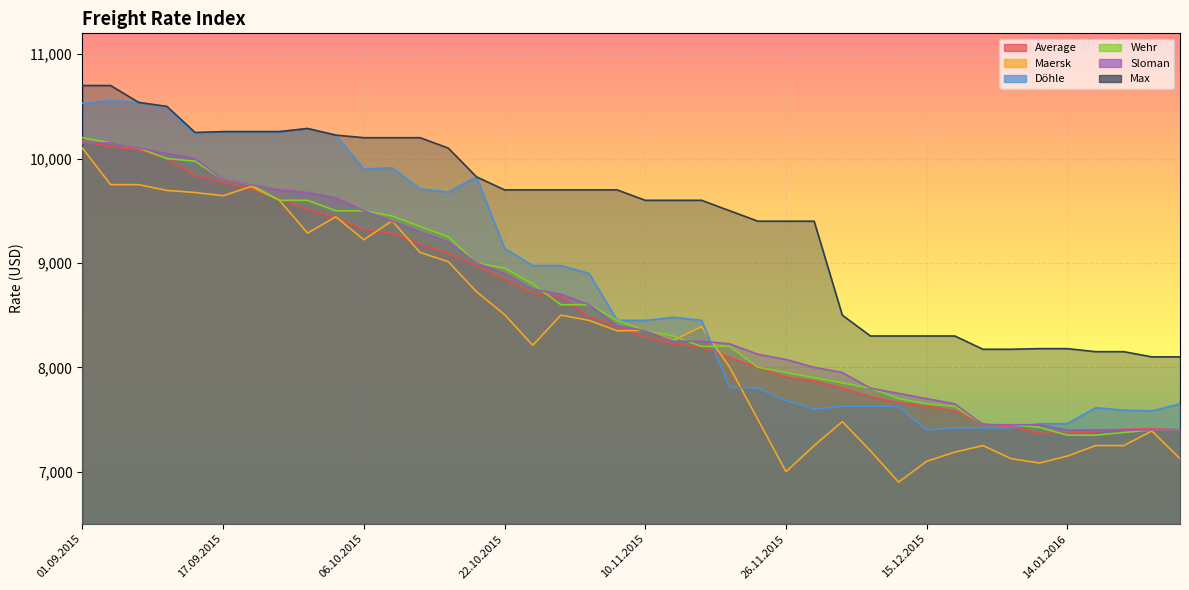

True or false: Wehr has more than 0 points higher than both neighbors.

False